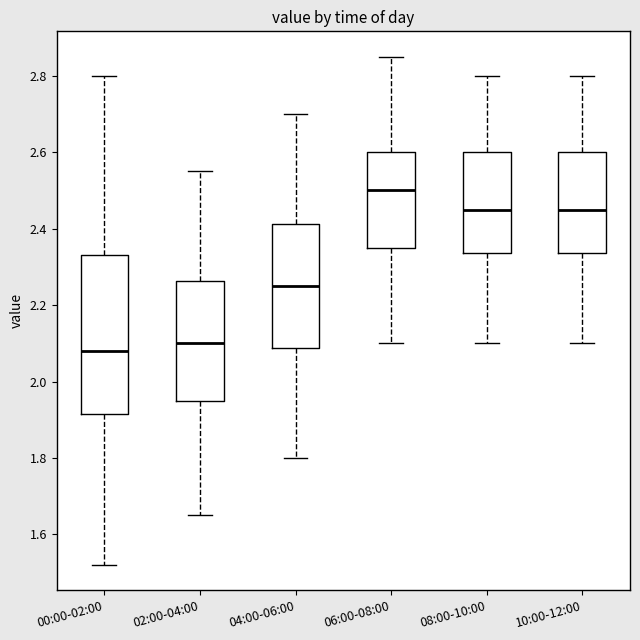

Which box has the lowest median line?

00:00-02:00